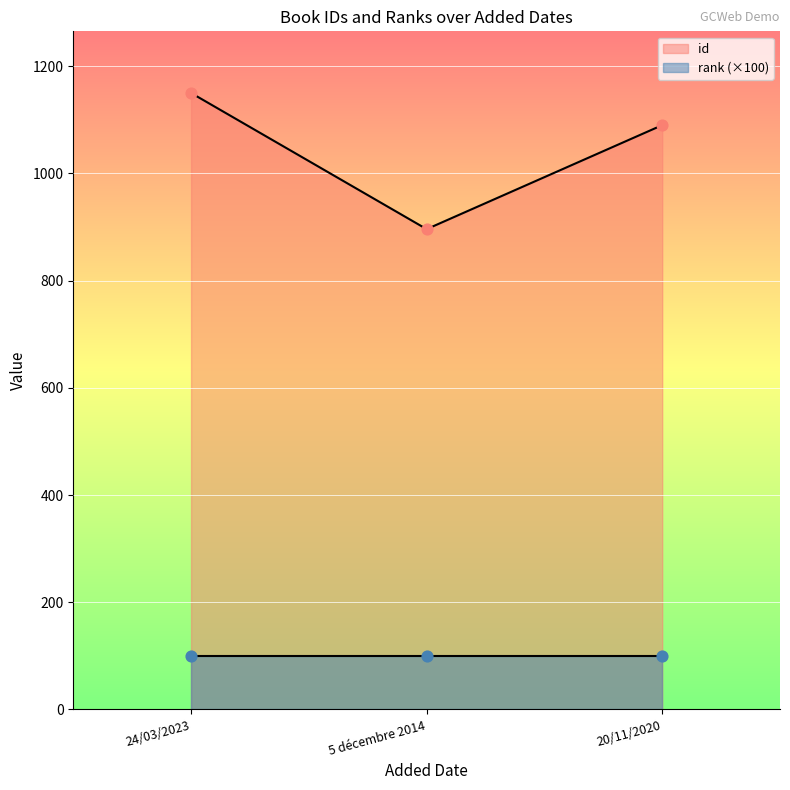

Between 5 décembre 2014 and 20/11/2020, which is larger?

20/11/2020